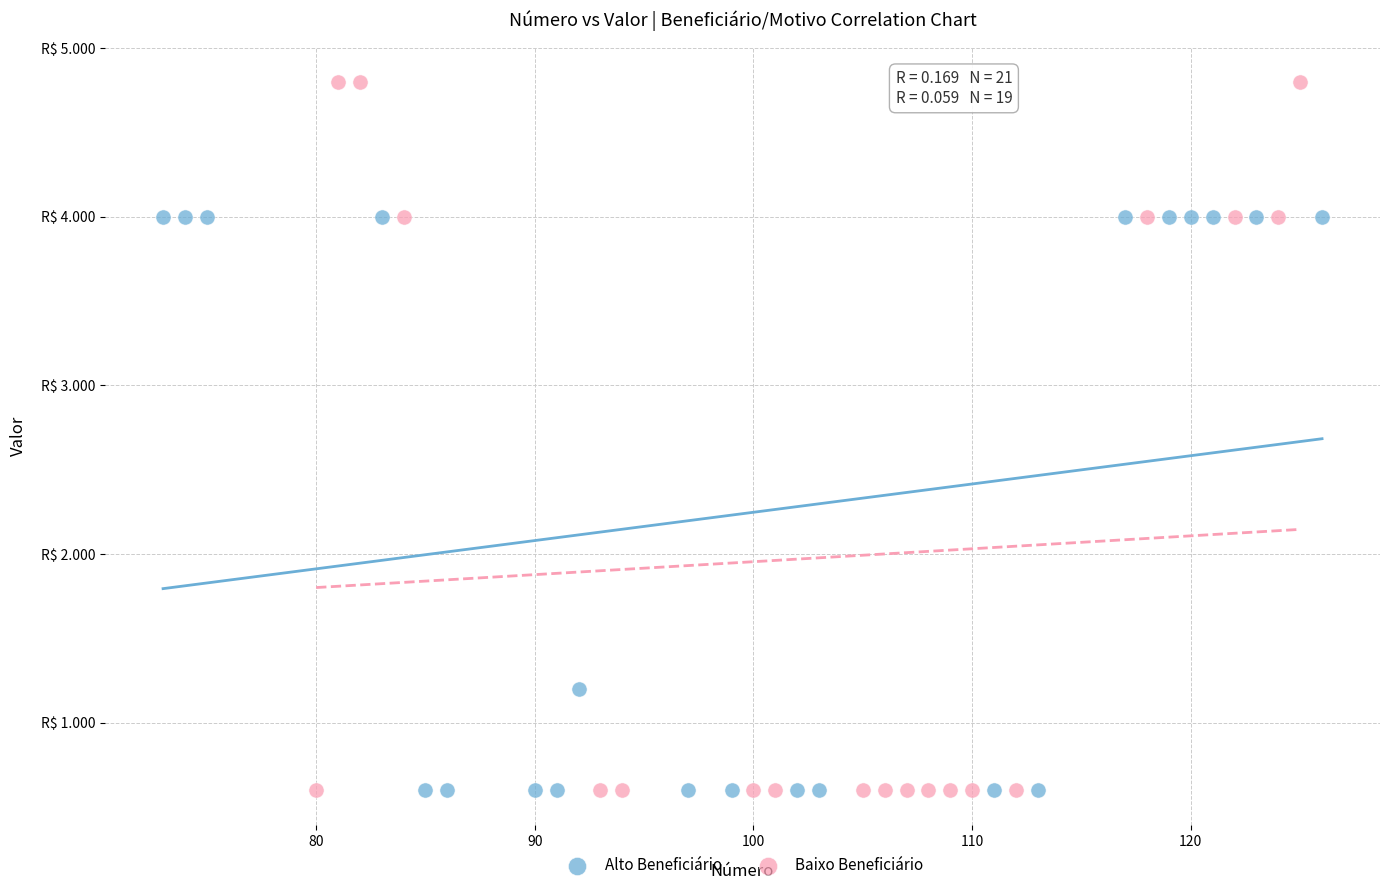

What are all the series names shown in the legend?

Alto Beneficiário, Baixo Beneficiário